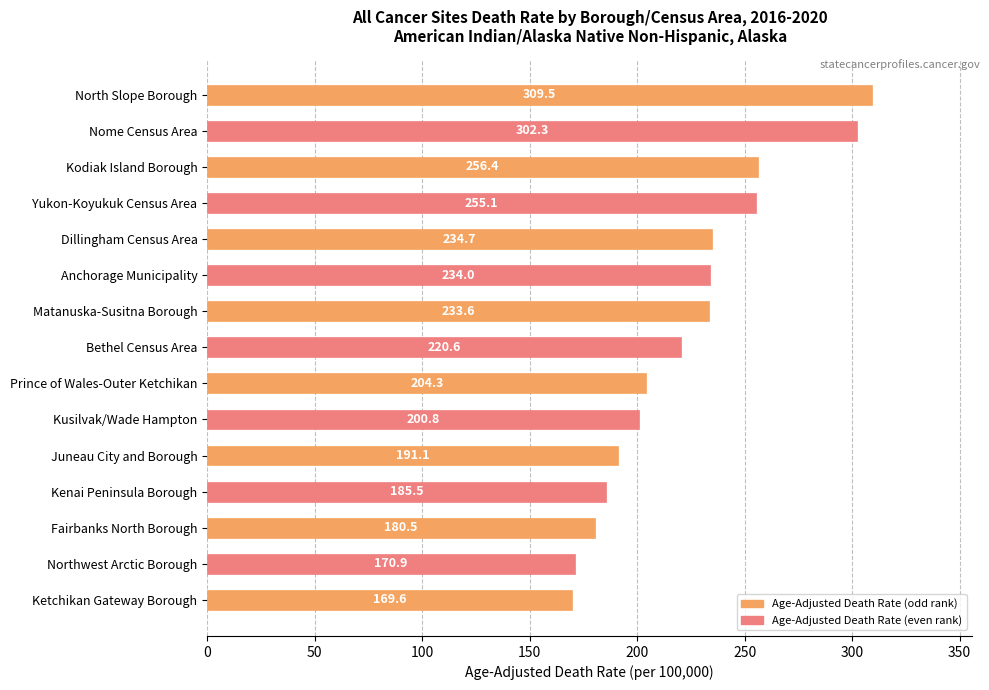

What is the label of the 15th bar from the bottom?

North Slope Borough